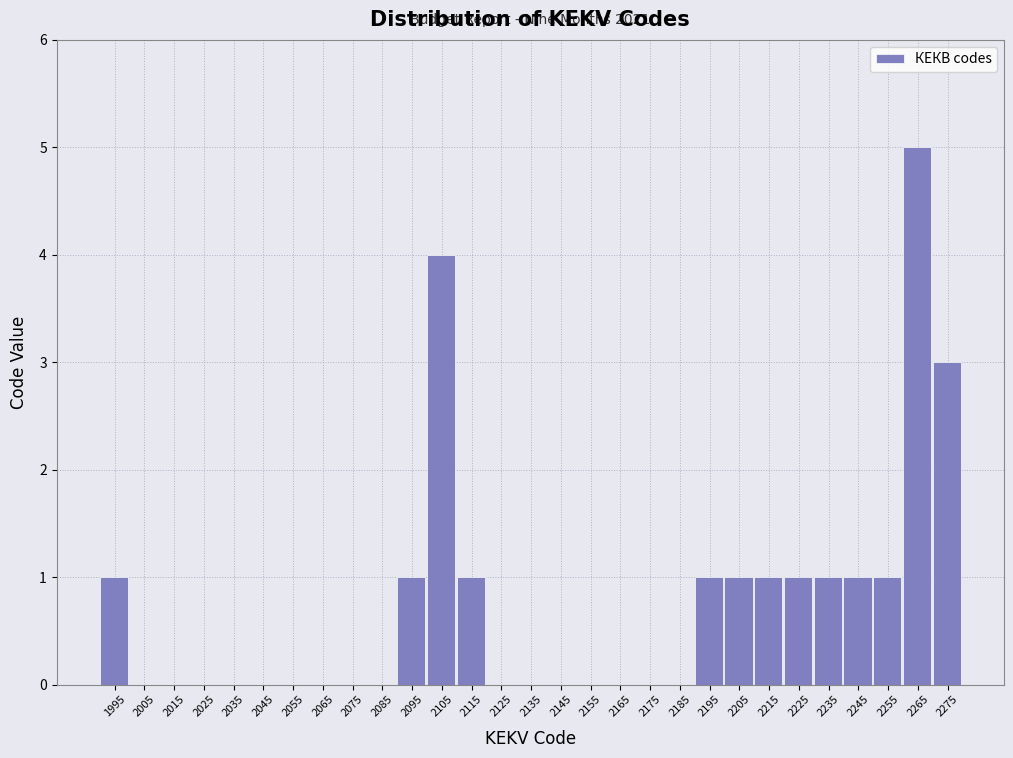

Reading left to right, list all the values displayed in this chart.

1995=1	2005=0	2015=0	2025=0	2035=0	2045=0	2055=0	2065=0	2075=0	2085=0	2095=1	2105=4	2115=1	2125=0	2135=0	2145=0	2155=0	2165=0	2175=0	2185=0	2195=1	2205=1	2215=1	2225=1	2235=1	2245=1	2255=1	2265=5	2275=3